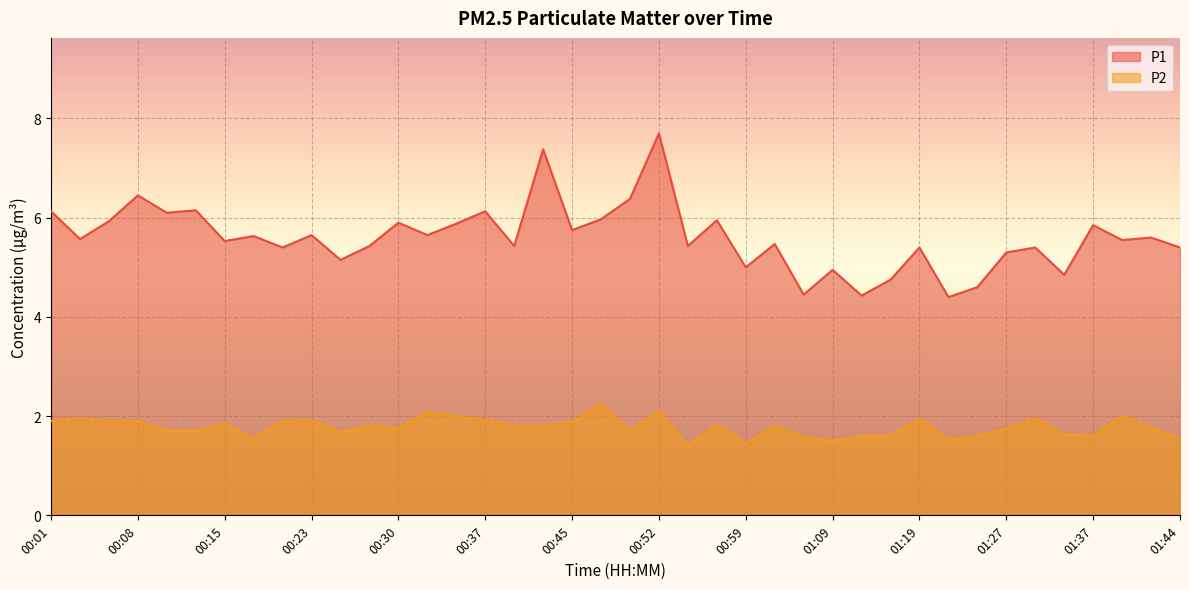

True or false: P2 has a value of 2.8 at 00:25.

False